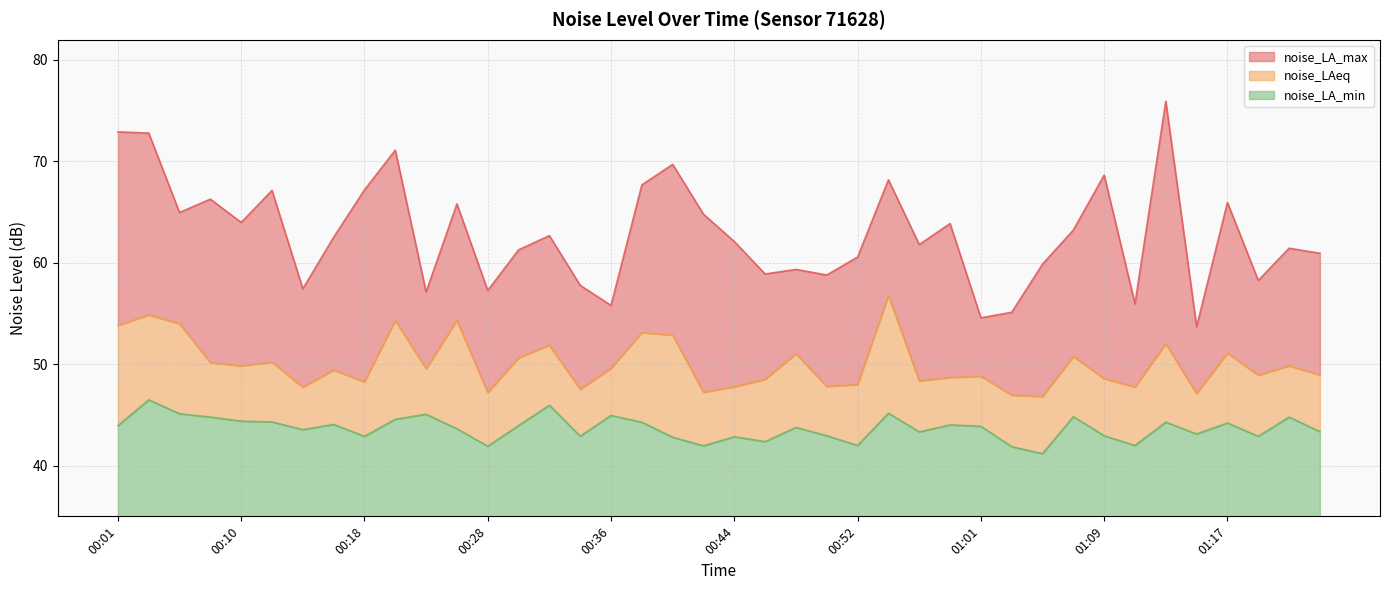

At which category does noise_LAeq reach its first local valley?

00:10